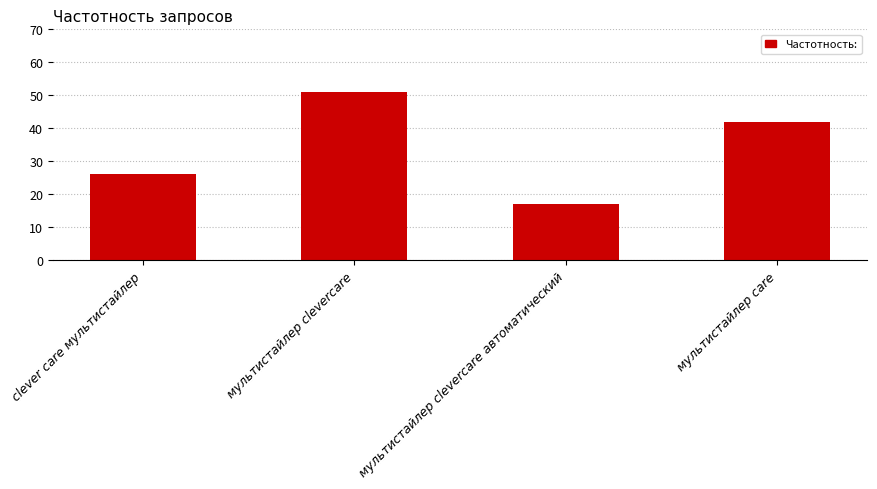

Rank the categories by value from lowest to highest.

мультистайлер clevercare автоматический, clever care мультистайлер, мультистайлер care, мультистайлер clevercare